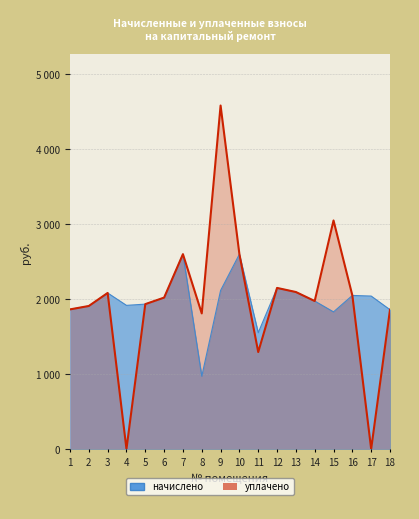

Which label corresponds to the smallest value in the chart?

4